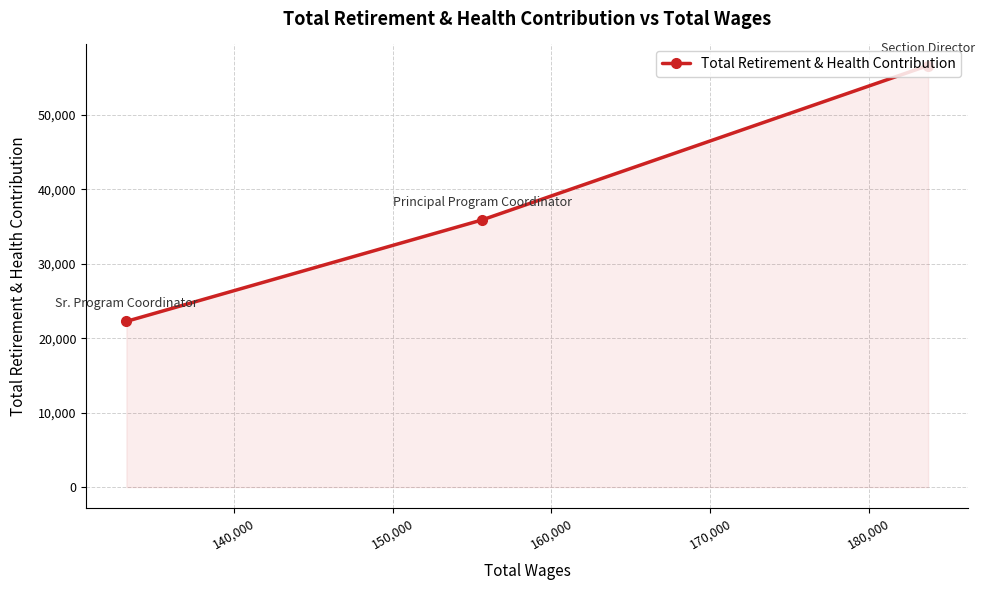

What is the value of the 3rd point from the left?

56640